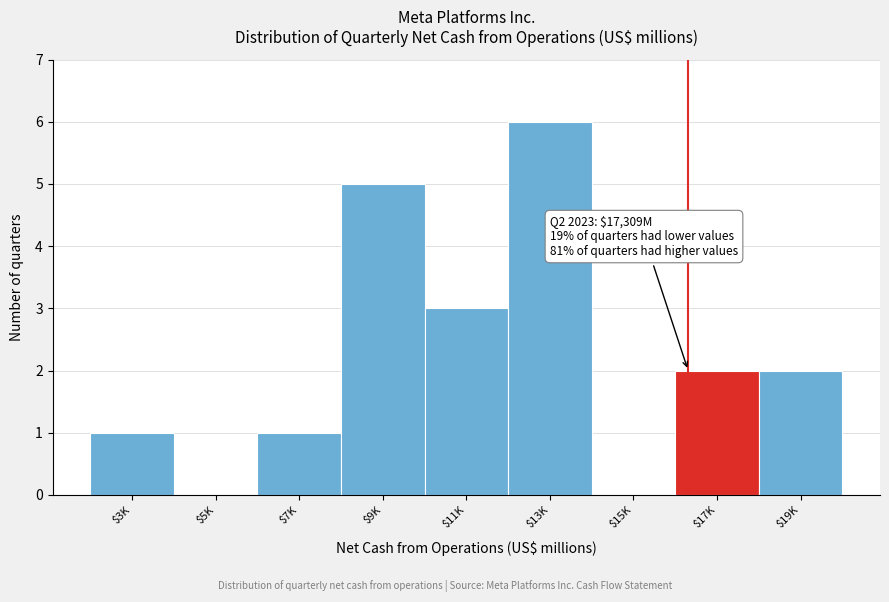

The value at $19K is 2. True or false?

True